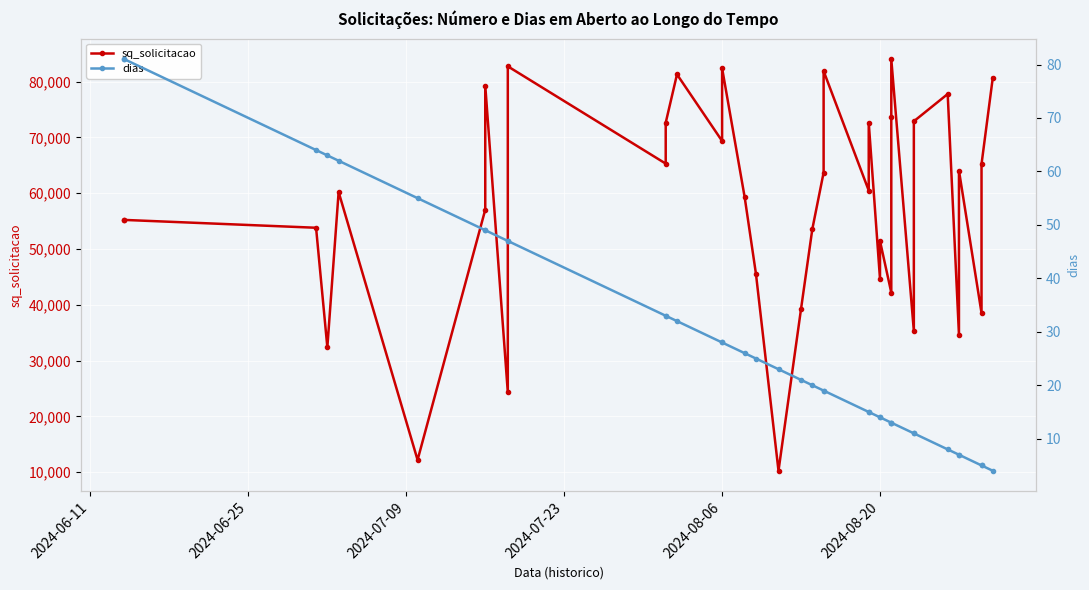

What position from the left is 2024-08-20?

6